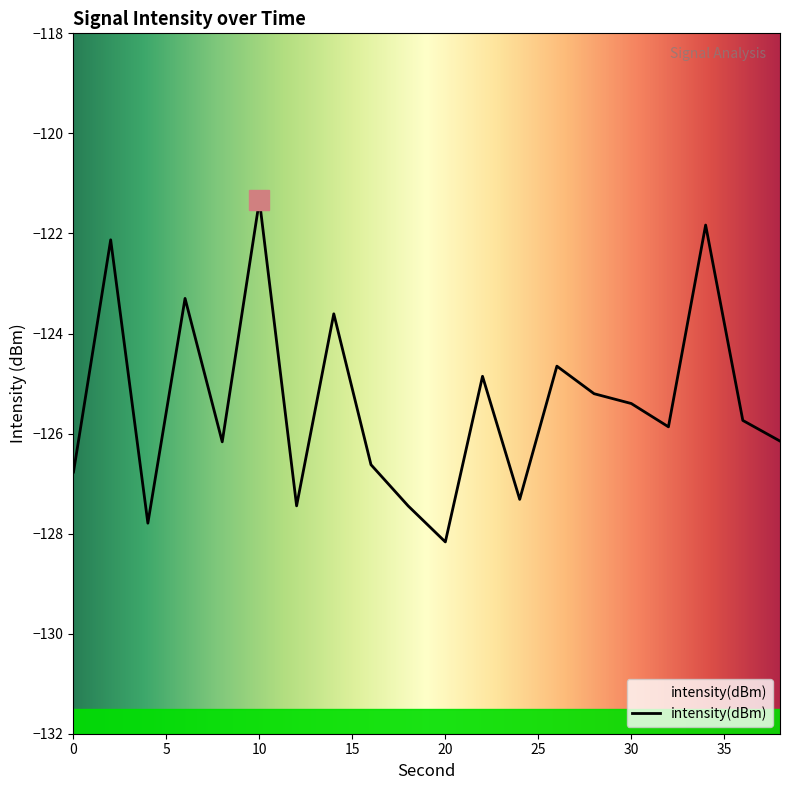

Rank the categories by value from lowest to highest.

20, 4, 18, 12, 24, 0, 16, 8, 38, 32, 36, 30, 28, 22, 26, 14, 6, 2, 34, 10